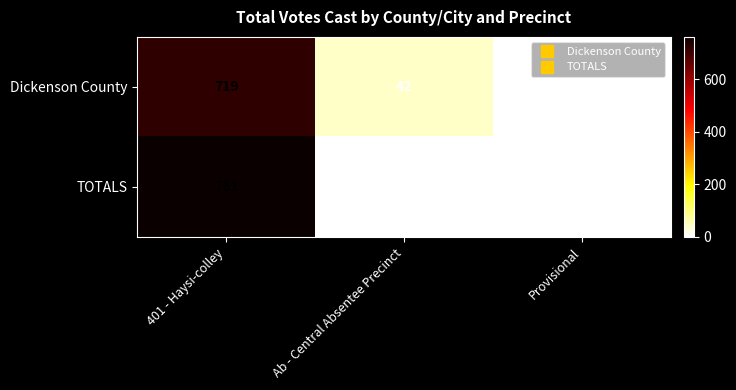

What is the sum of all TOTALS values?

761